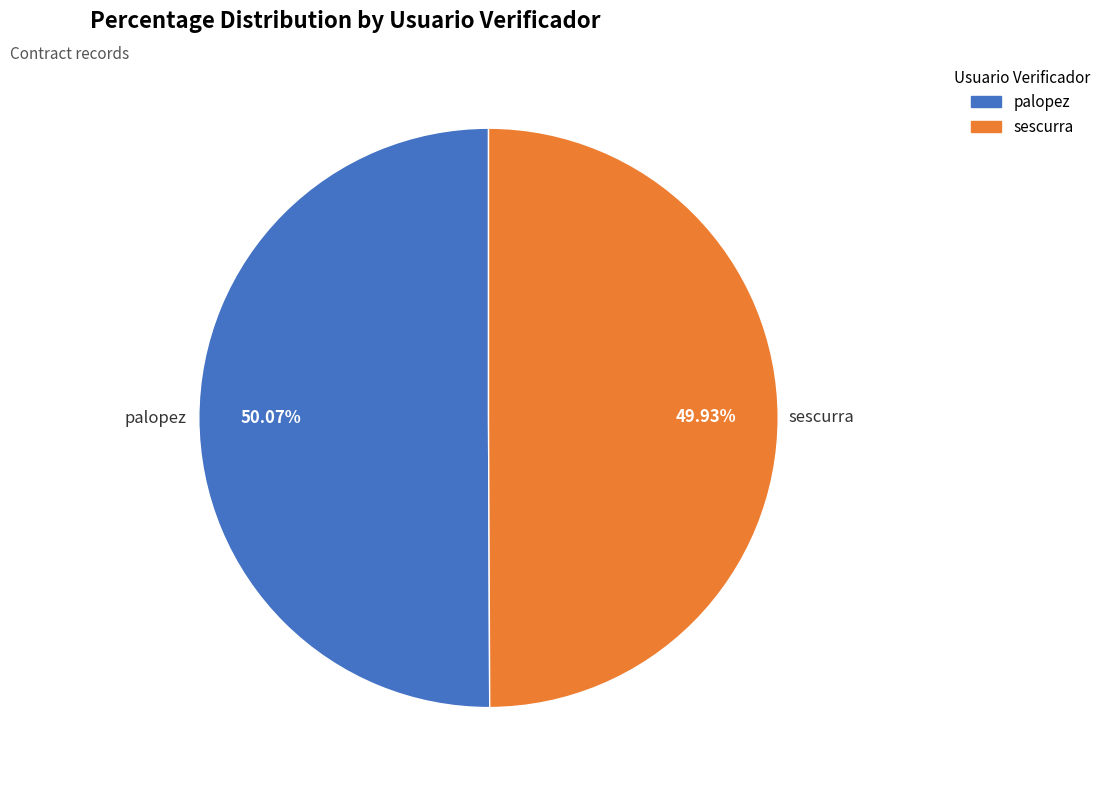

Is it true that sescurra is 58% of the pie?

False